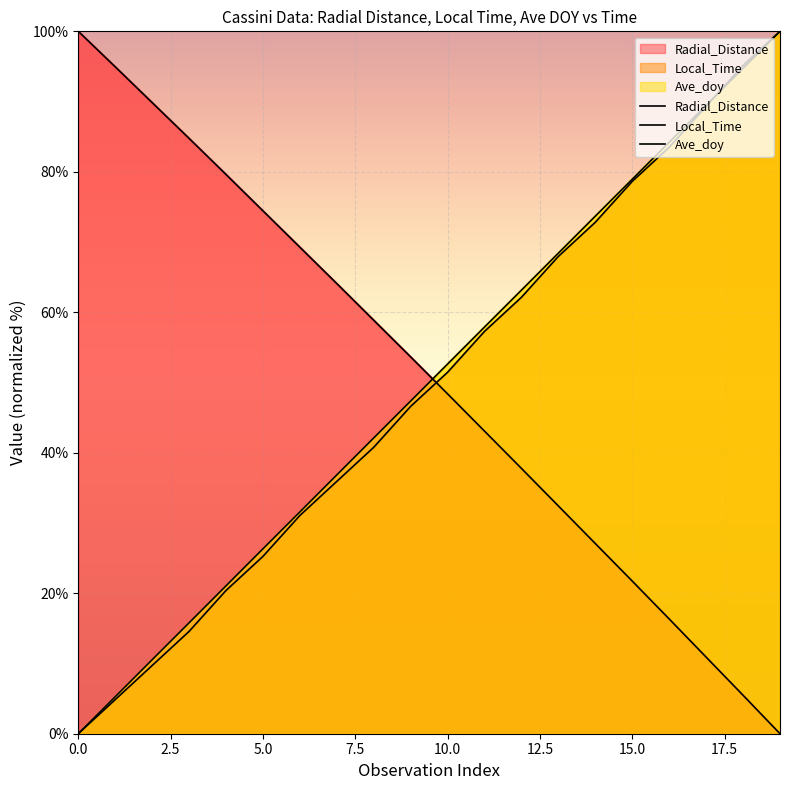

The Local_Time series shows 9.4 at 15.0. True or false?

False